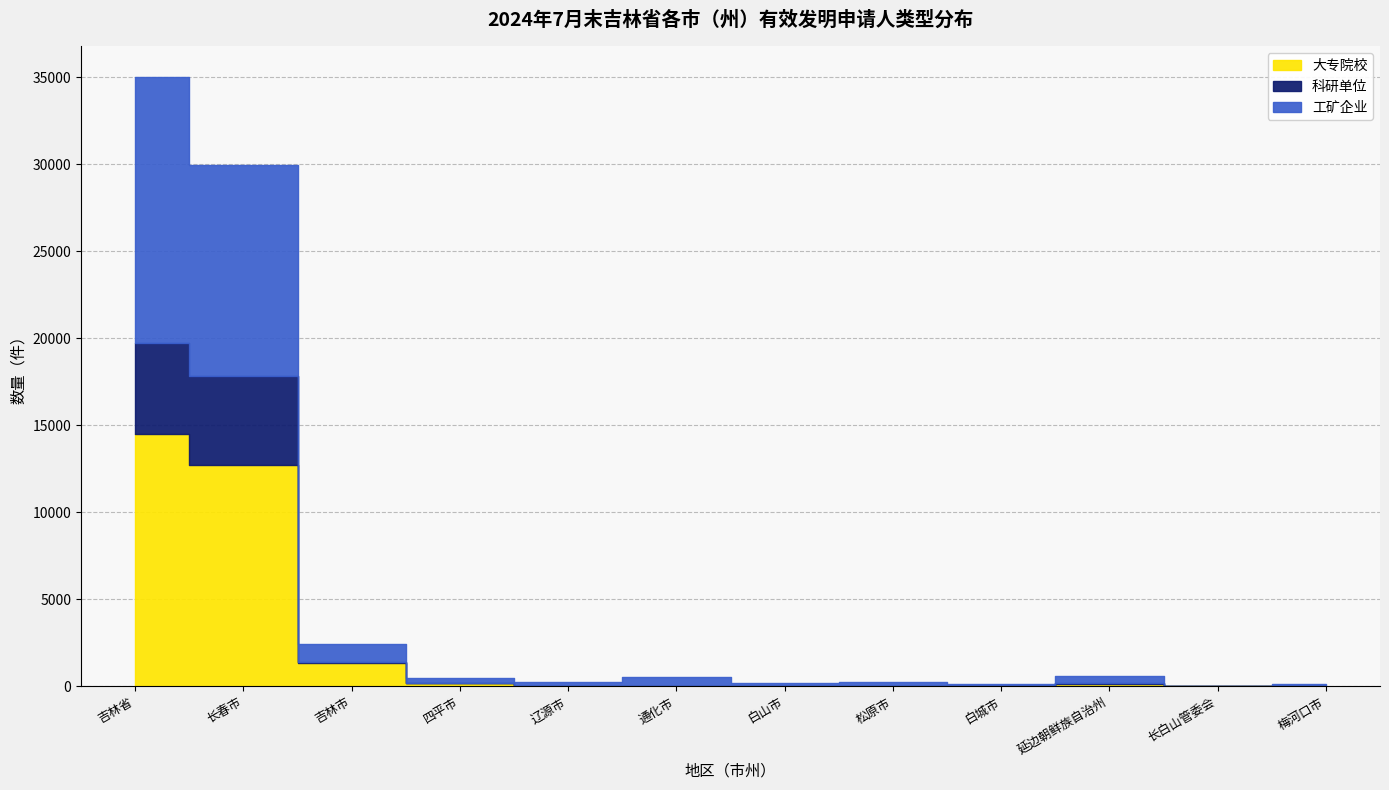

At how many categories does at least one series exceed 2375?

2